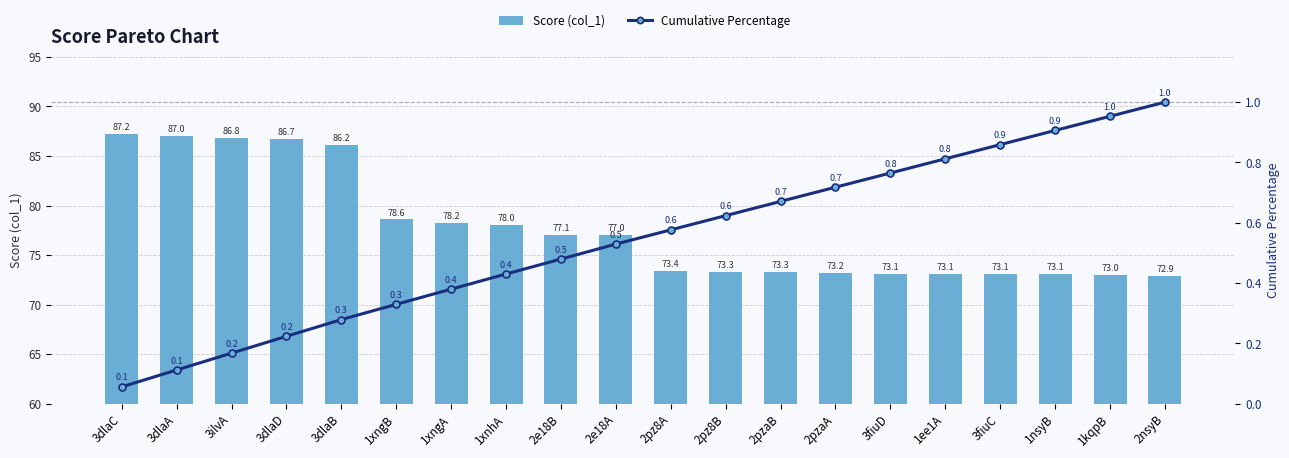

Is it true that Score (col_1) equals 24.9 at 3ilvA?

False